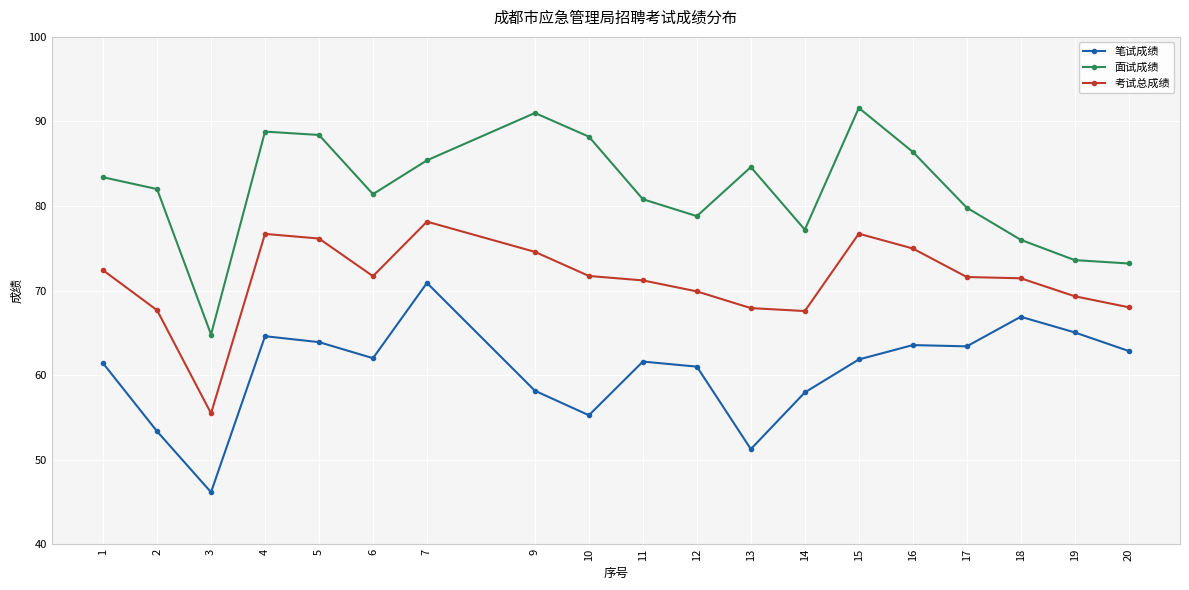

What is the average value of the 面试成绩 series?

81.9